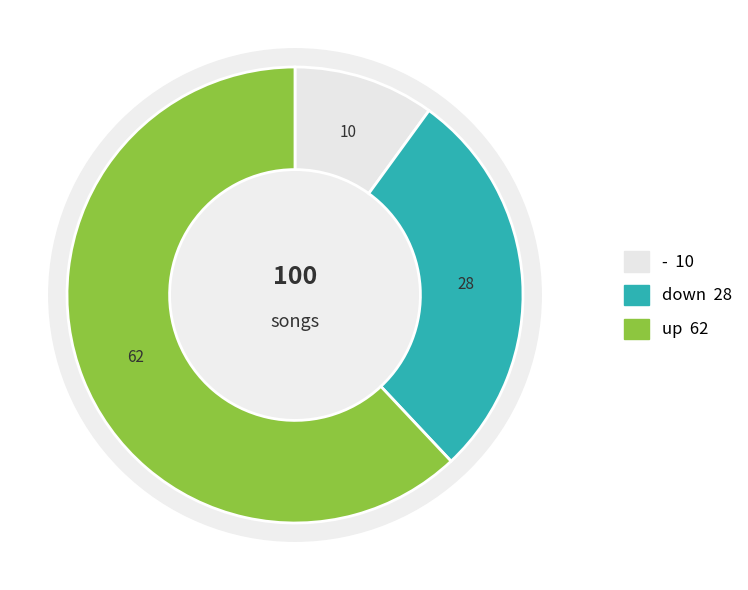

Count the number of slices in the pie.

3